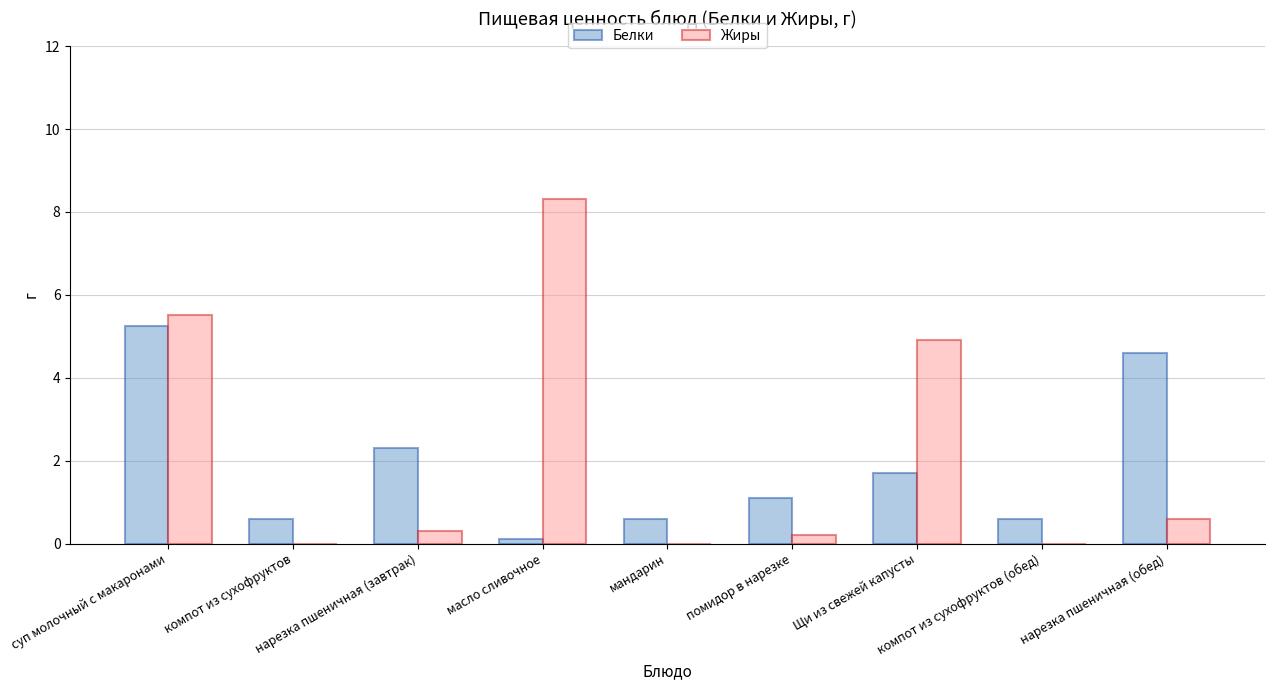

What is the sum of all Жиры values?

19.8